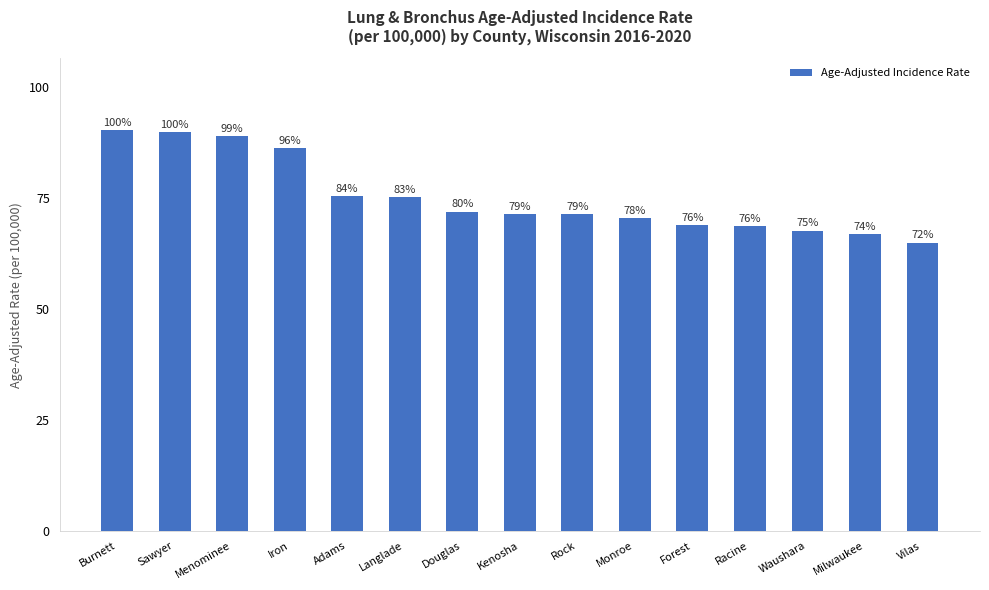

Does the chart contain any negative values?

No